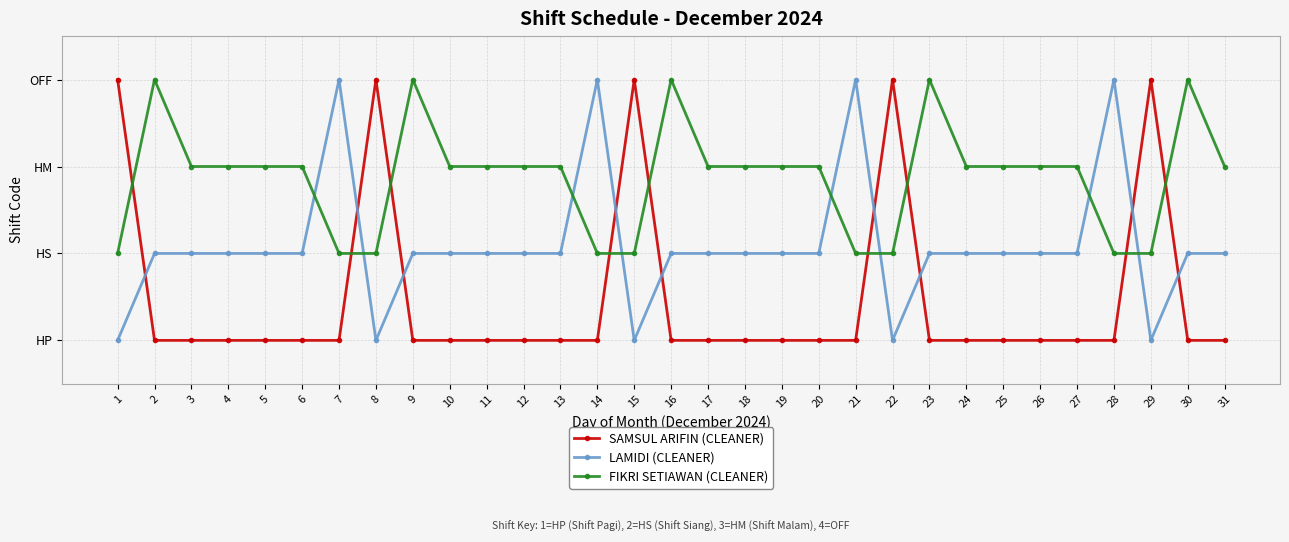

What are all the series names shown in the legend?

SAMSUL ARIFIN (CLEANER), LAMIDI (CLEANER), FIKRI SETIAWAN (CLEANER)